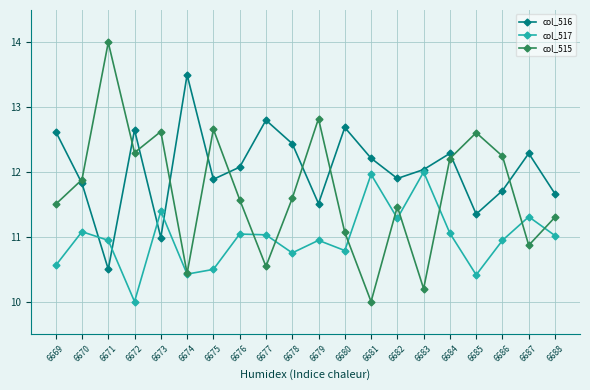

Is it true that col_517 equals 15.8 at 6674?

False